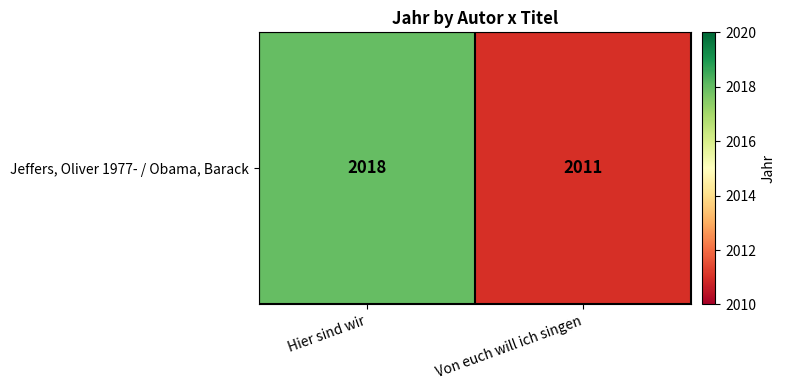

At which label is the value closest to 2014?

Von euch will ich singen